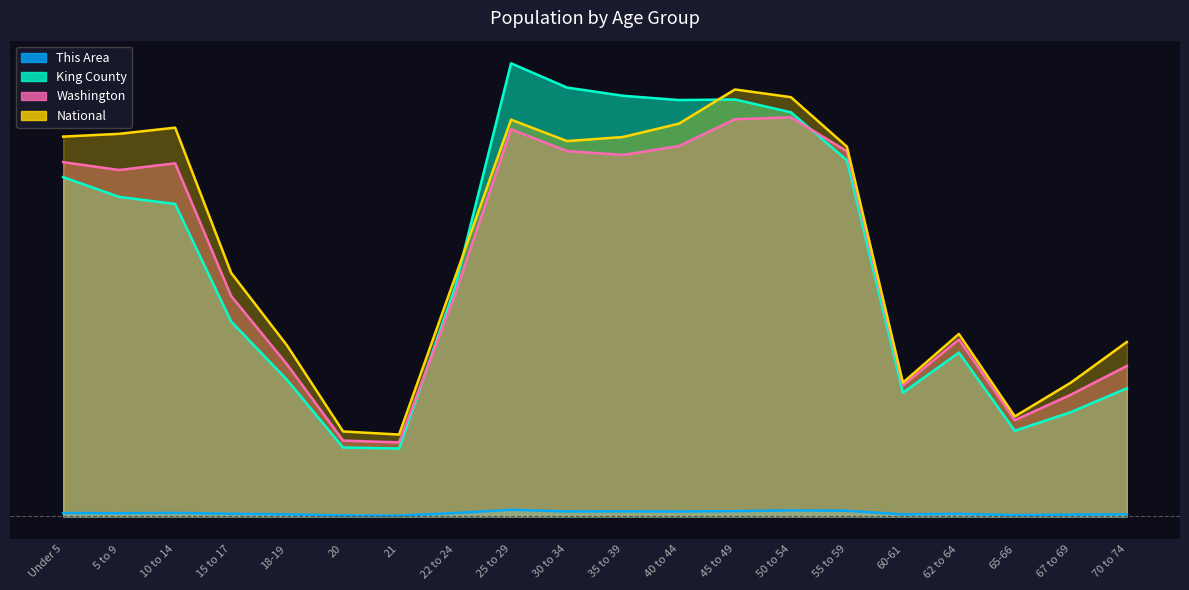

After their last crossing, which series has the higher values: National or King County?

National